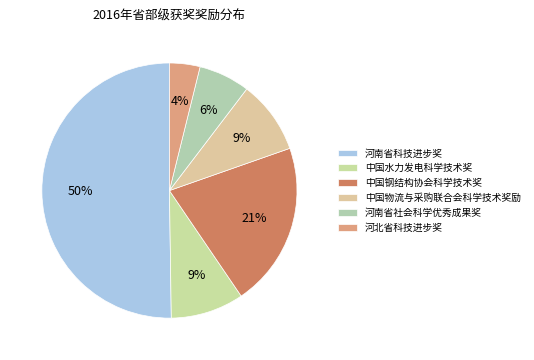

To the nearest percent, what is the combined percentage of 河南省科技进步奖 and 中国物流与采购联合会科学技术奖励?

60%